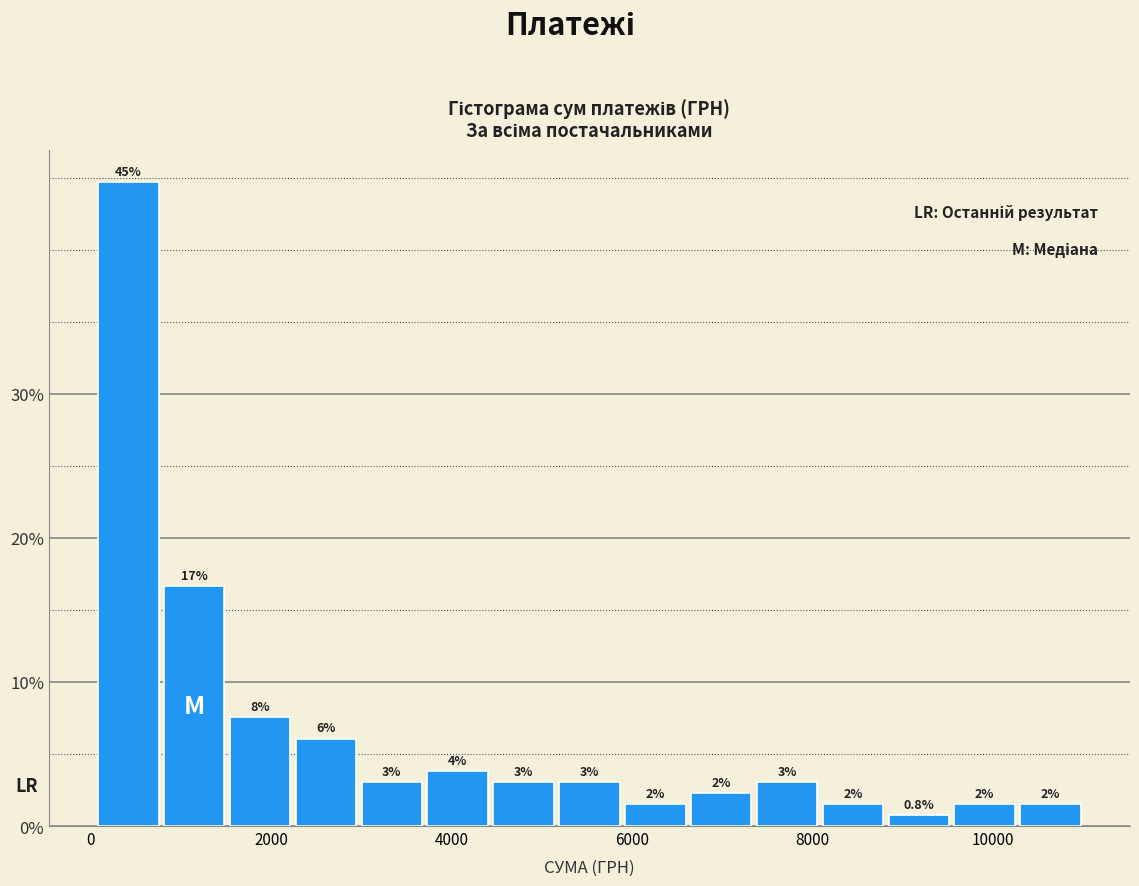

Around what value on the x-axis is the tallest bar? Give the approximate position of its centre, as read against the axis.

400